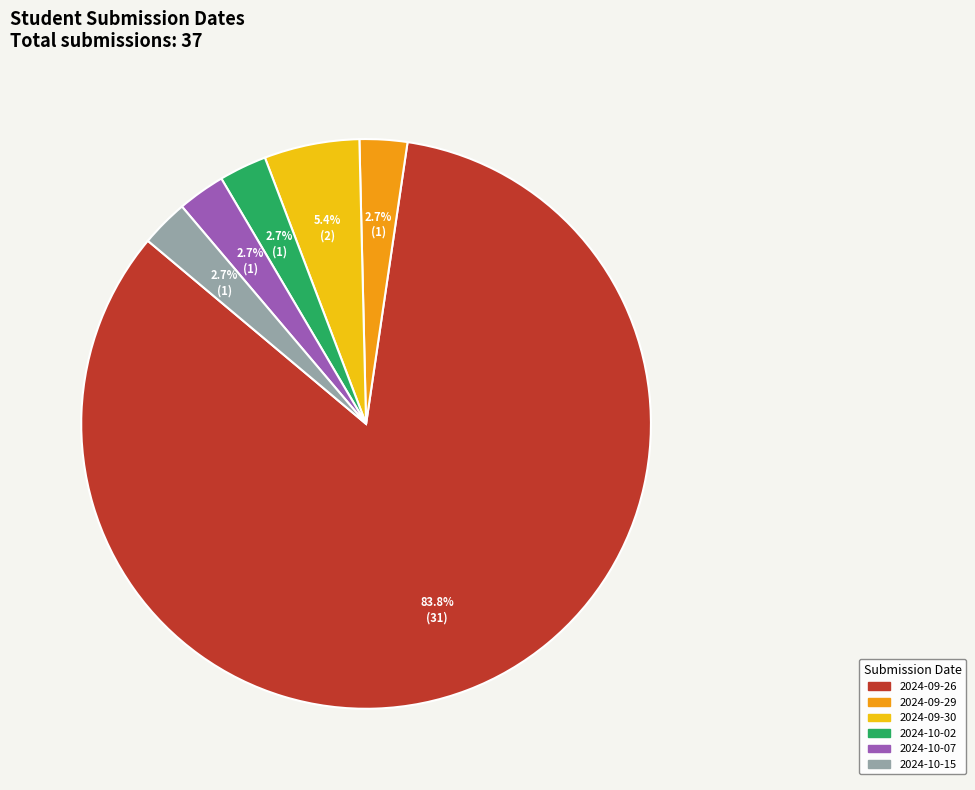

Does any single category account for the majority?

Yes